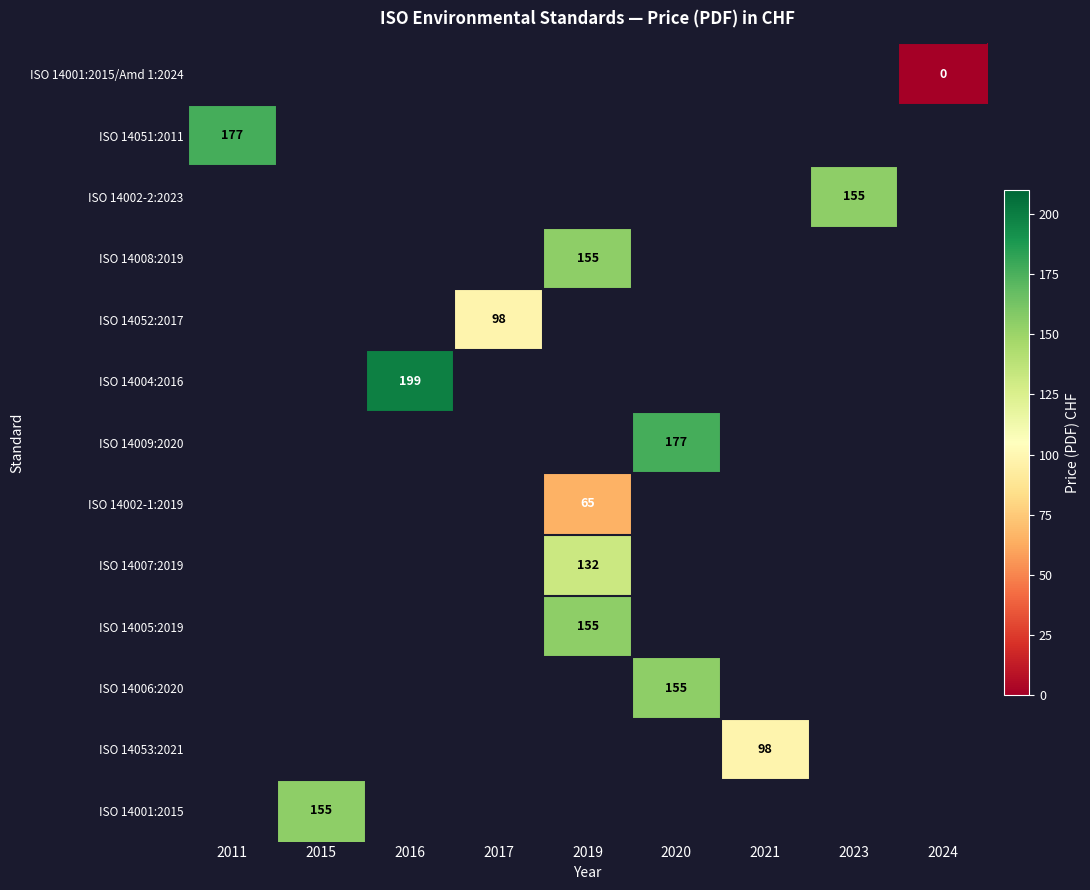

How many categories are shown in the chart?

9